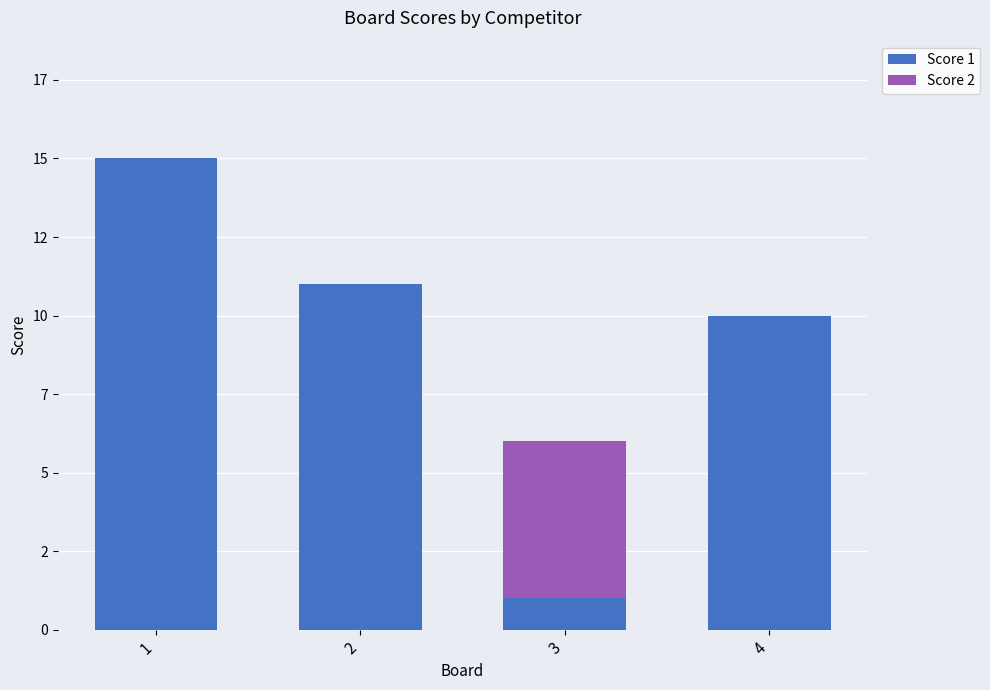

Are the bars horizontal?

No